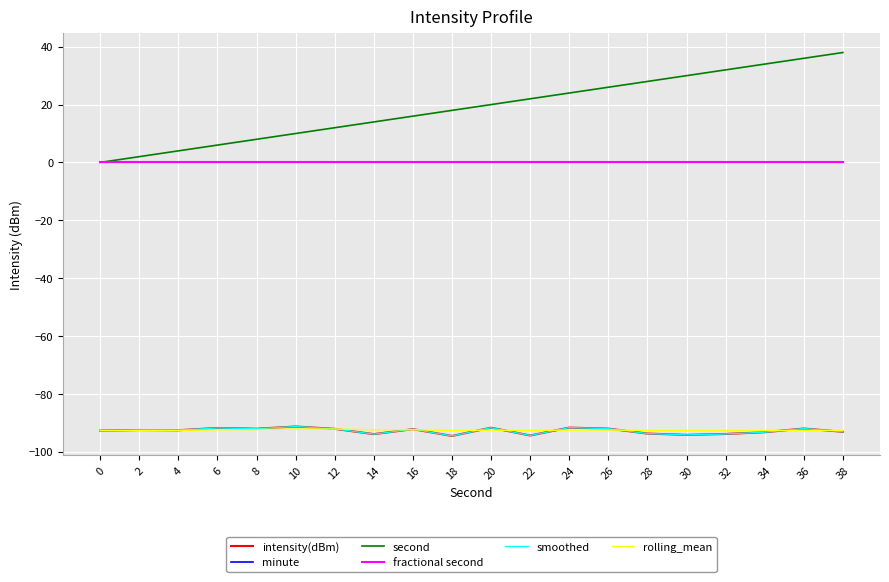

Reading right to left, list all the values displayed in this chart.

intensity(dBm): -93.1	-92.0	-93.3	-93.9	-94.2	-93.7	-92.0	-91.7	-94.4	-91.7	-94.6	-92.2	-93.9	-92.1	-91.3	-92.1	-91.8	-92.6	-92.5	-92.7
minute: 0.0	0.0	0.0	0.0	0.0	0.0	0.0	0.0	0.0	0.0	0.0	0.0	0.0	0.0	0.0	0.0	0.0	0.0	0.0	0.0
second: 38.0	36.0	34.0	32.0	30.0	28.0	26.0	24.0	22.0	20.0	18.0	16.0	14.0	12.0	10.0	8.0	6.0	4.0	2.0	0.0
fractional second: 0.0	0.0	0.0	0.0	0.0	0.0	0.0	0.0	0.0	0.0	0.0	0.0	0.0	0.0	0.0	0.0	0.0	0.0	0.0	0.0
smoothed: -93.1	-92.0	-93.3	-93.9	-94.2	-93.7	-92.0	-91.7	-94.4	-91.7	-94.6	-92.2	-93.9	-92.1	-91.3	-92.1	-91.8	-92.6	-92.5	-92.7
rolling_mean: -92.7	-92.7	-92.7	-92.8	-92.7	-92.7	-92.5	-92.5	-92.7	-92.5	-92.7	-92.4	-92.4	-92.2	-92.2	-92.3	-92.5	-92.6	-92.6	-92.7